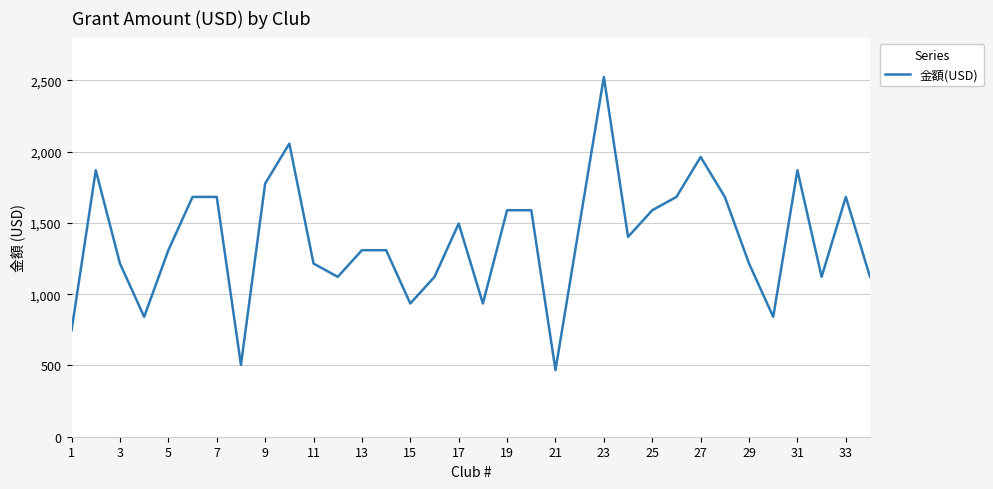

How many interior local valleys (lower than both neighbors) does the data have?

9